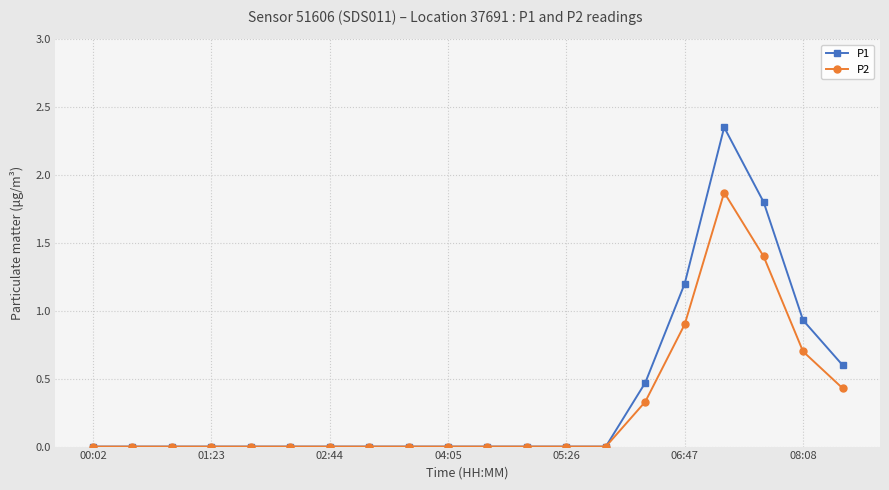

True or false: P1 has more than 0 interior local peaks.

True